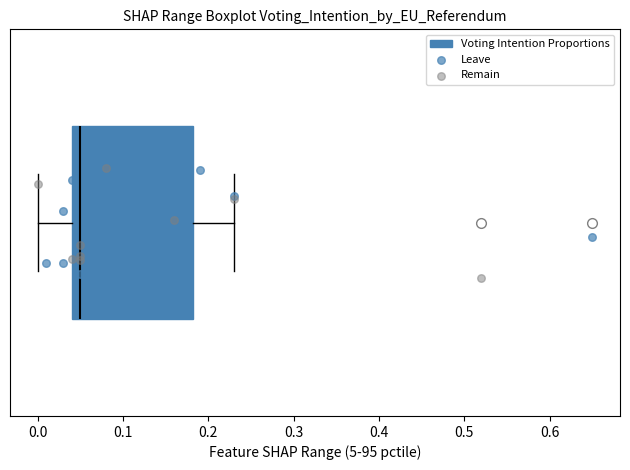

Transcribe this box plot: give where the median line is, the range the box spans, and where the two whiskers end, as read against the x-axis. The values are not printed on the chart, so give them approximately, as read against the axis.

median 0.05, box 0.04 to 0.18, whiskers 0.00 to 0.23